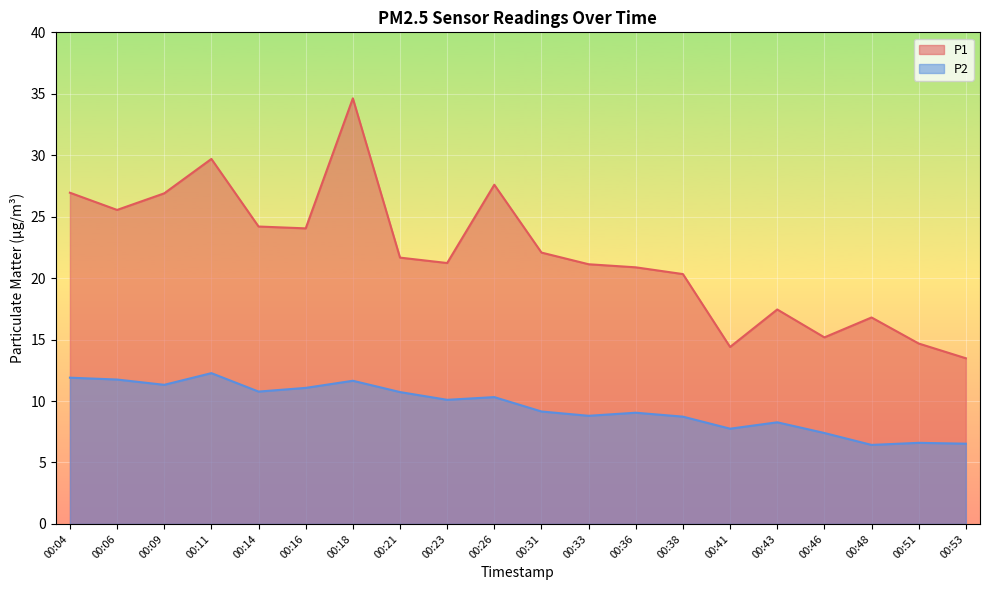

Which category has the highest value in the P1 series?

00:18